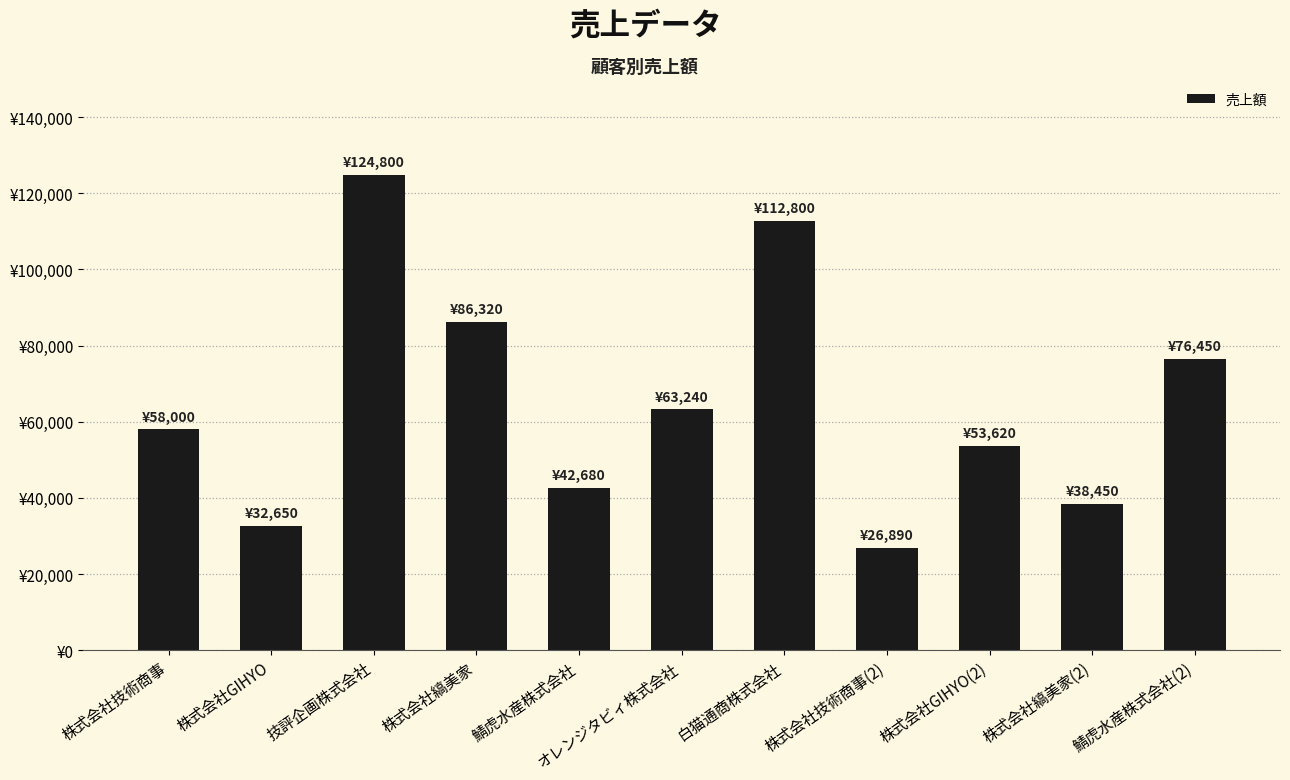

What is the difference between the values at 鯖虎水産株式会社 and 技評企画株式会社?

82120